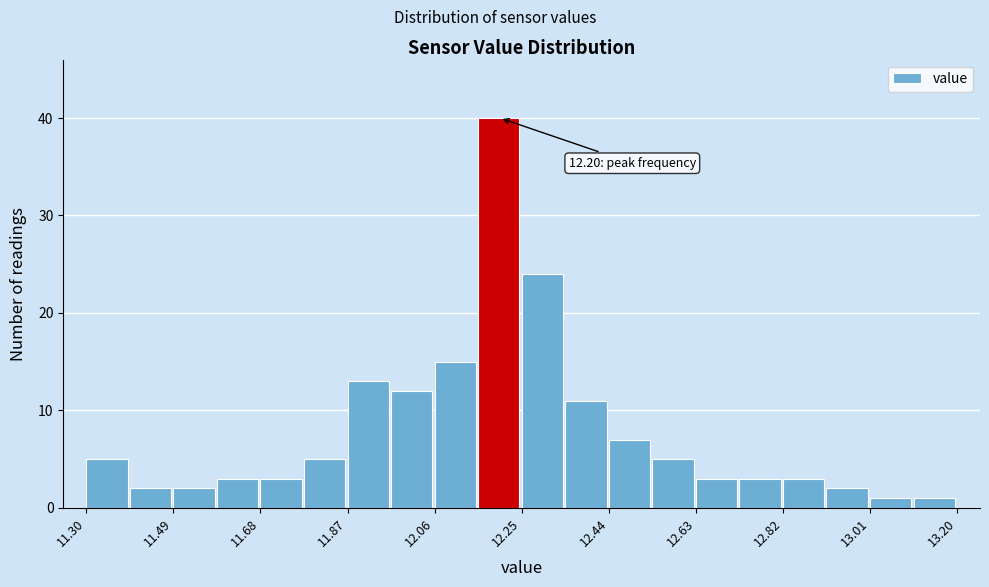

Over which range of the x-axis is the bar tallest?

12.155 to 12.250